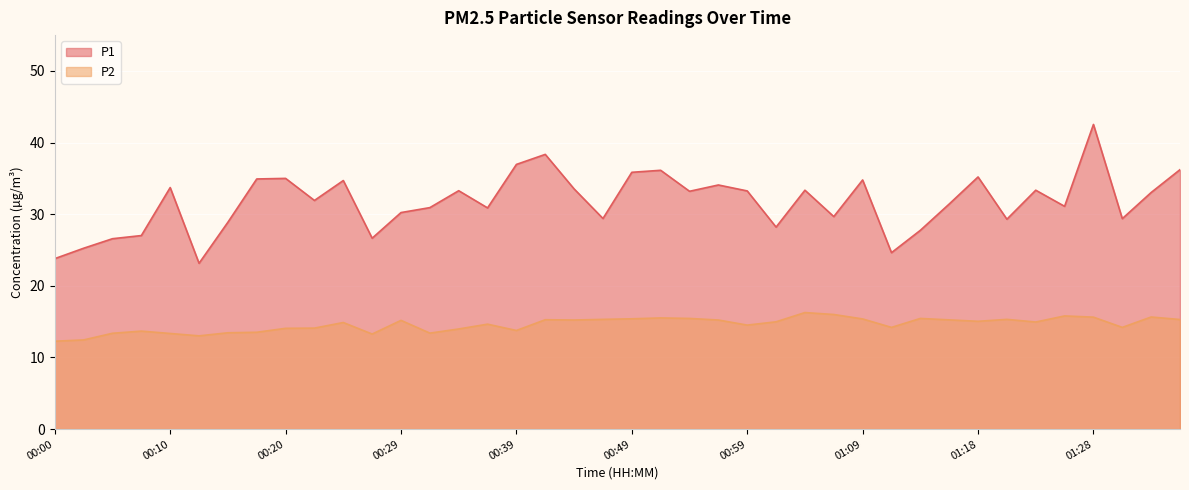

List the series in order of their peak value, lowest first.

P2, P1